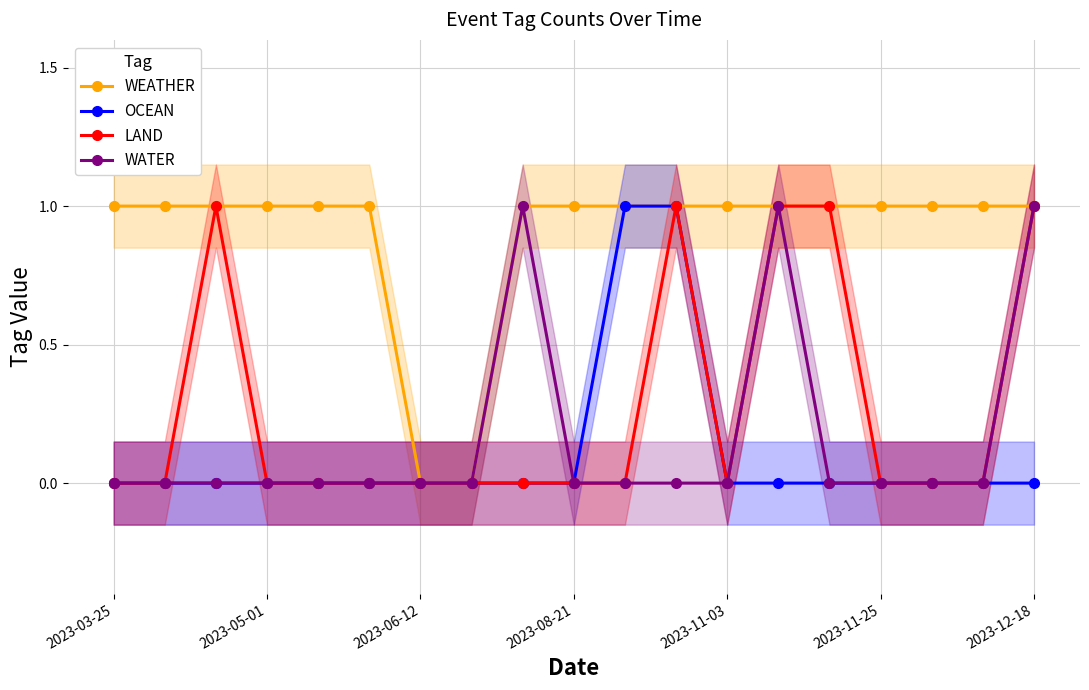

Which series has the largest total across all categories?

WEATHER